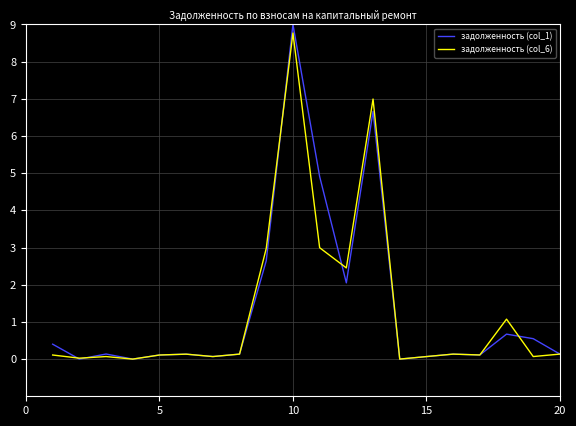

What is the difference between the second highest and minimum values in the задолженность (col_1) series?

6.7